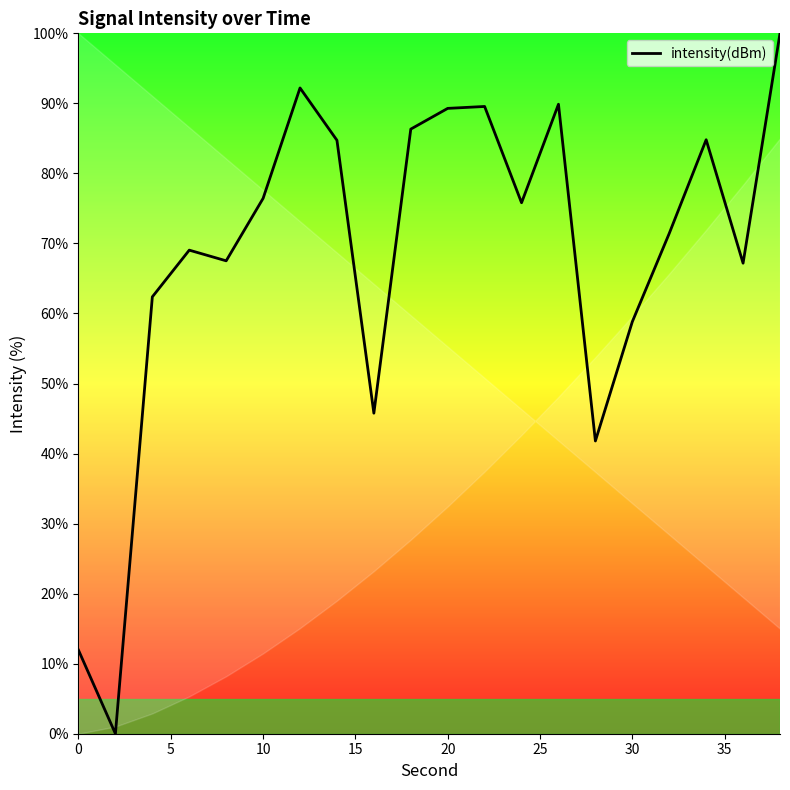

What is the greatest value displayed?

100.0